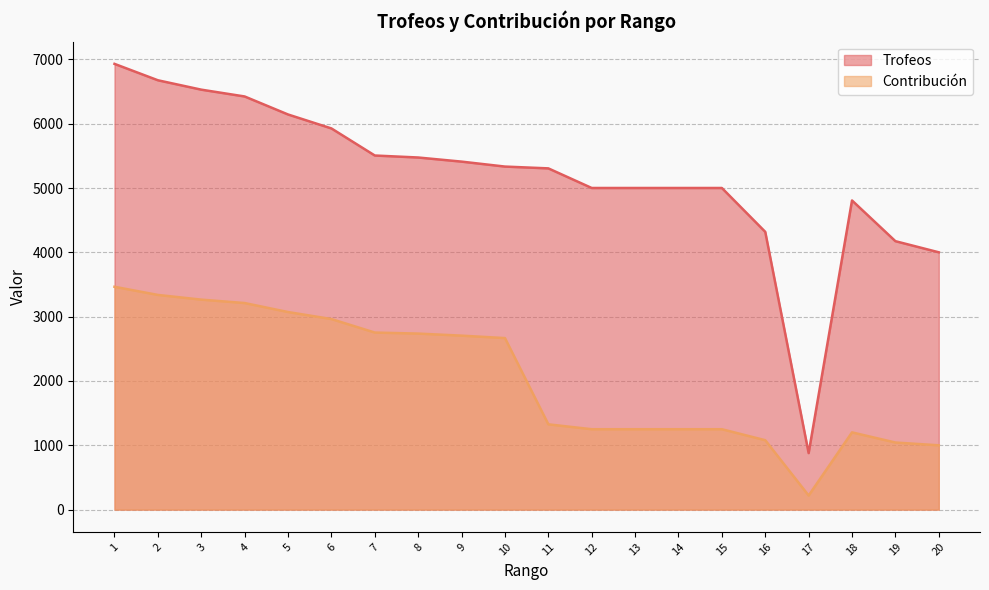

Which category has the lowest value across all series?

17